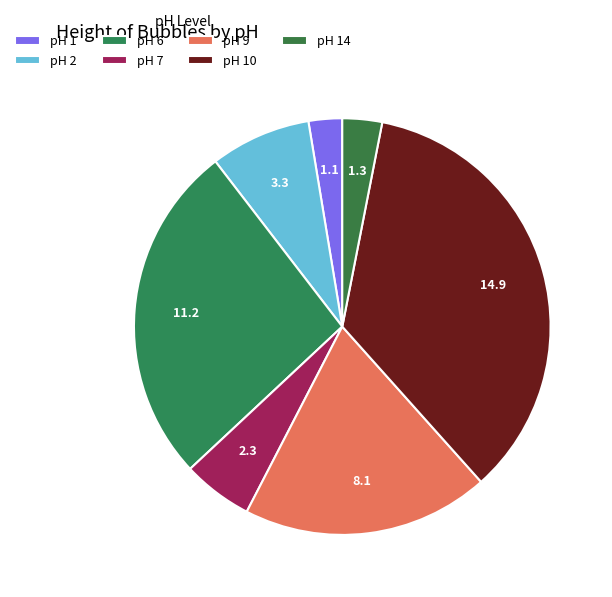

Count the number of slices in the pie.

7